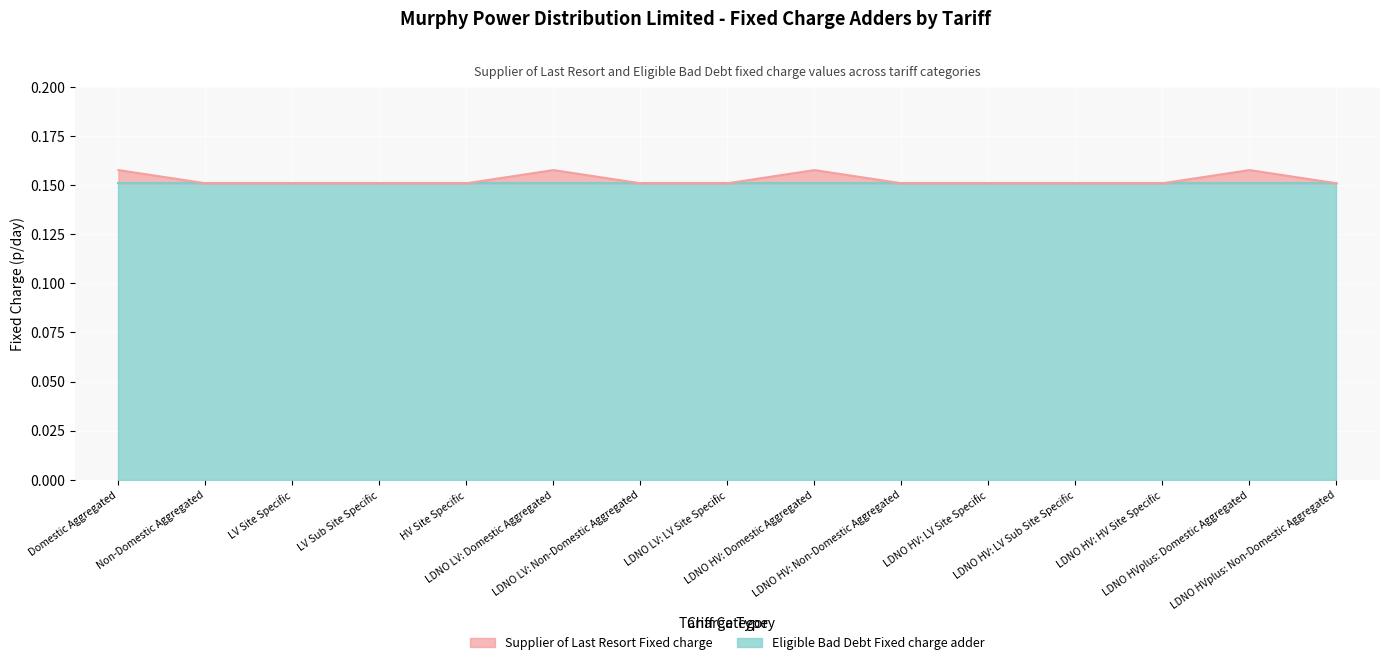

Rank the categories by value from lowest to highest.

Non-Domestic Aggregated, LV Site Specific, LV Sub Site Specific, HV Site Specific, LDNO LV: Non-Domestic Aggregated, LDNO LV: LV Site Specific, LDNO HV: Non-Domestic Aggregated, LDNO HV: LV Site Specific, LDNO HV: LV Sub Site Specific, LDNO HV: HV Site Specific, LDNO HVplus: Non-Domestic Aggregated, Domestic Aggregated, LDNO LV: Domestic Aggregated, LDNO HV: Domestic Aggregated, LDNO HVplus: Domestic Aggregated